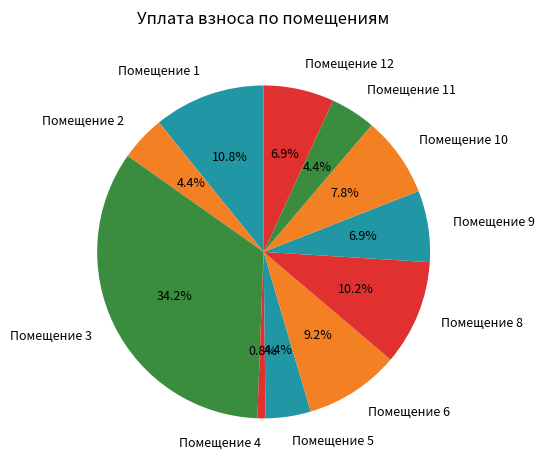

What percentage is NOT represented by Помещение 5?

95.6%